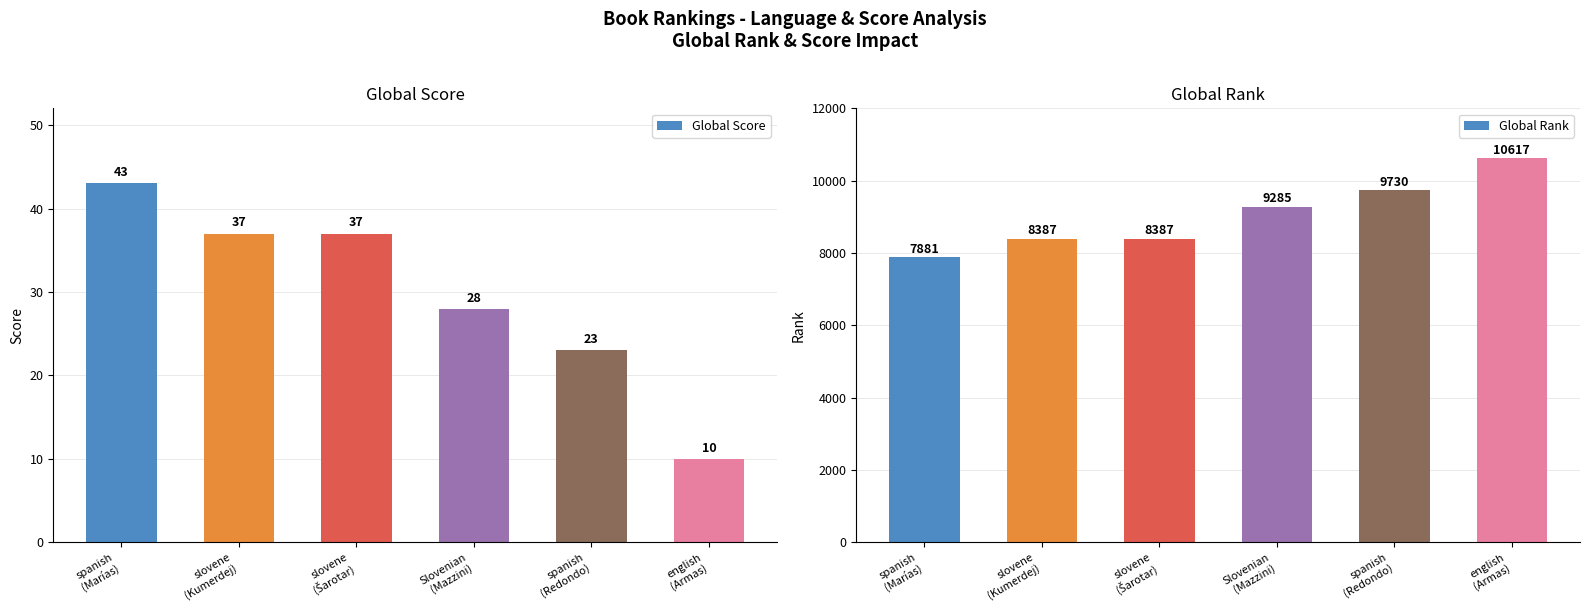

The value of Global Score at slovene
(Šarotar) is 37. True or false?

True